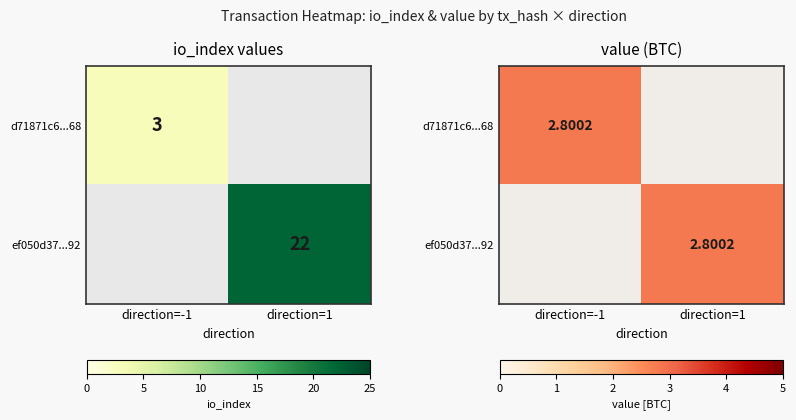

Which series has the largest range (max minus min)?

ef050d3741991ab64a76eddebd1db32cb4d4b92